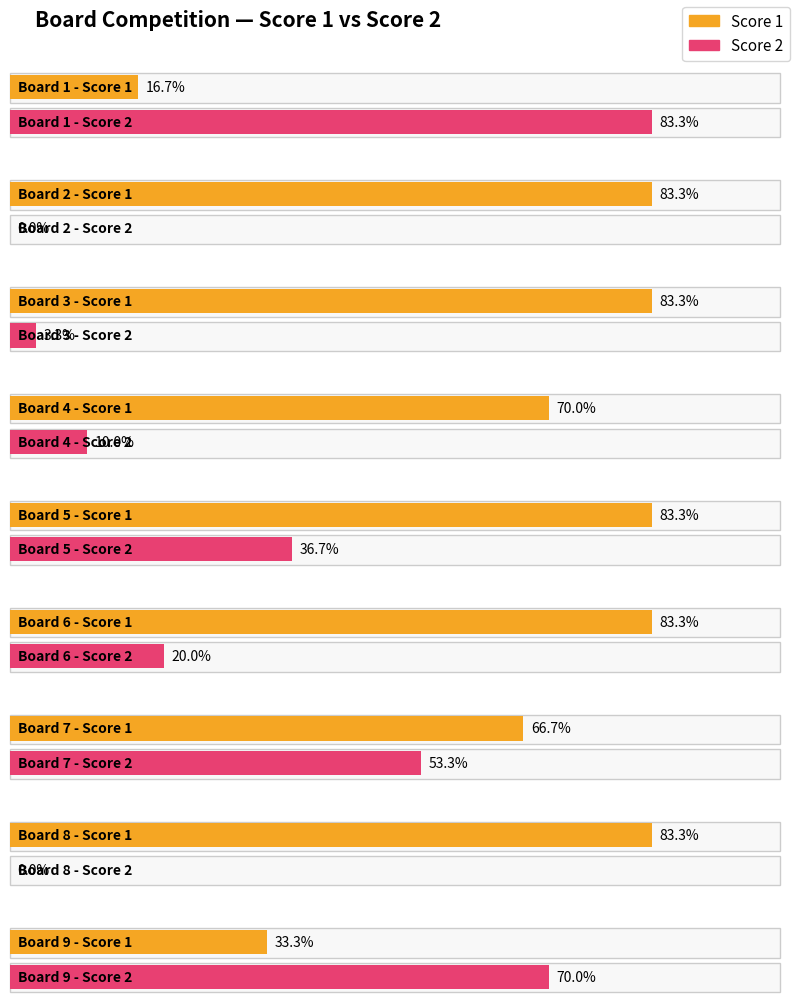

Which series has the widest spread of values?

Score 2